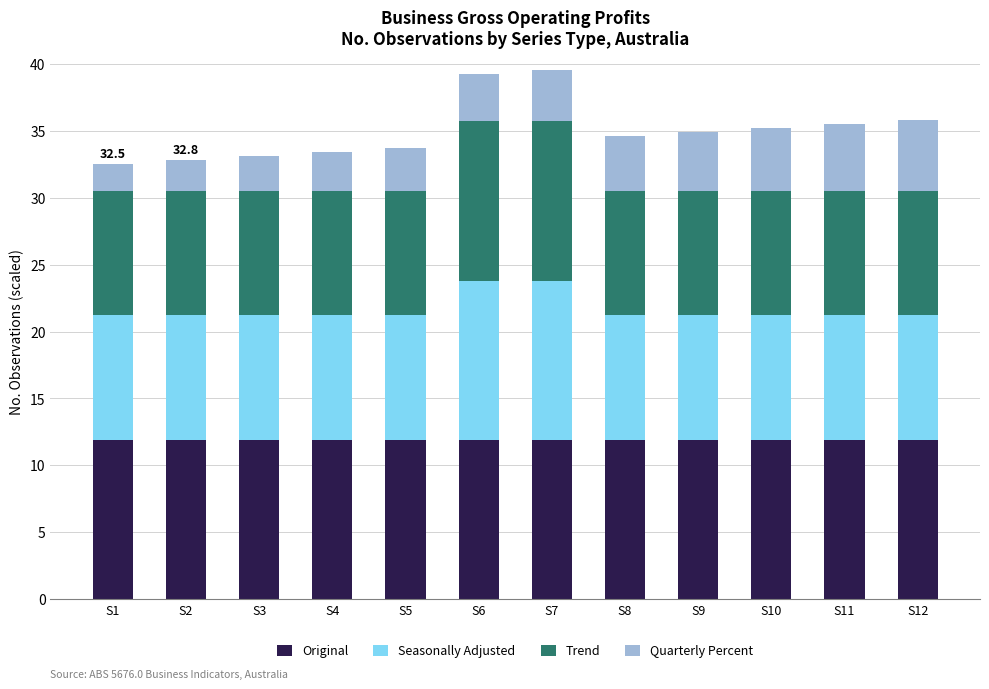

What is the total value across all series at S2?

32.8